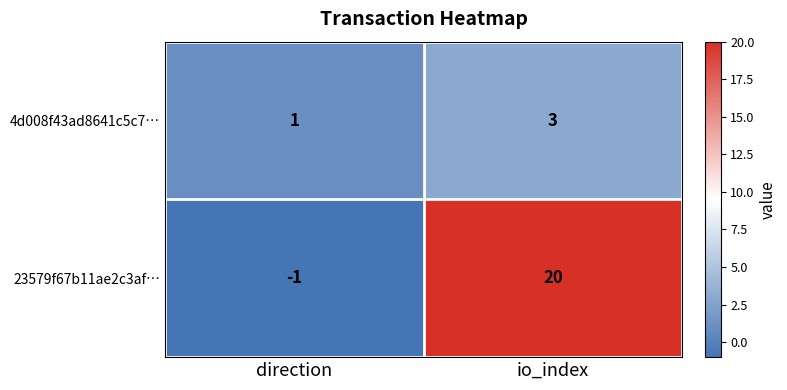

What is the difference between the 23579f67b11ae2c3af… values at direction and io_index?

21